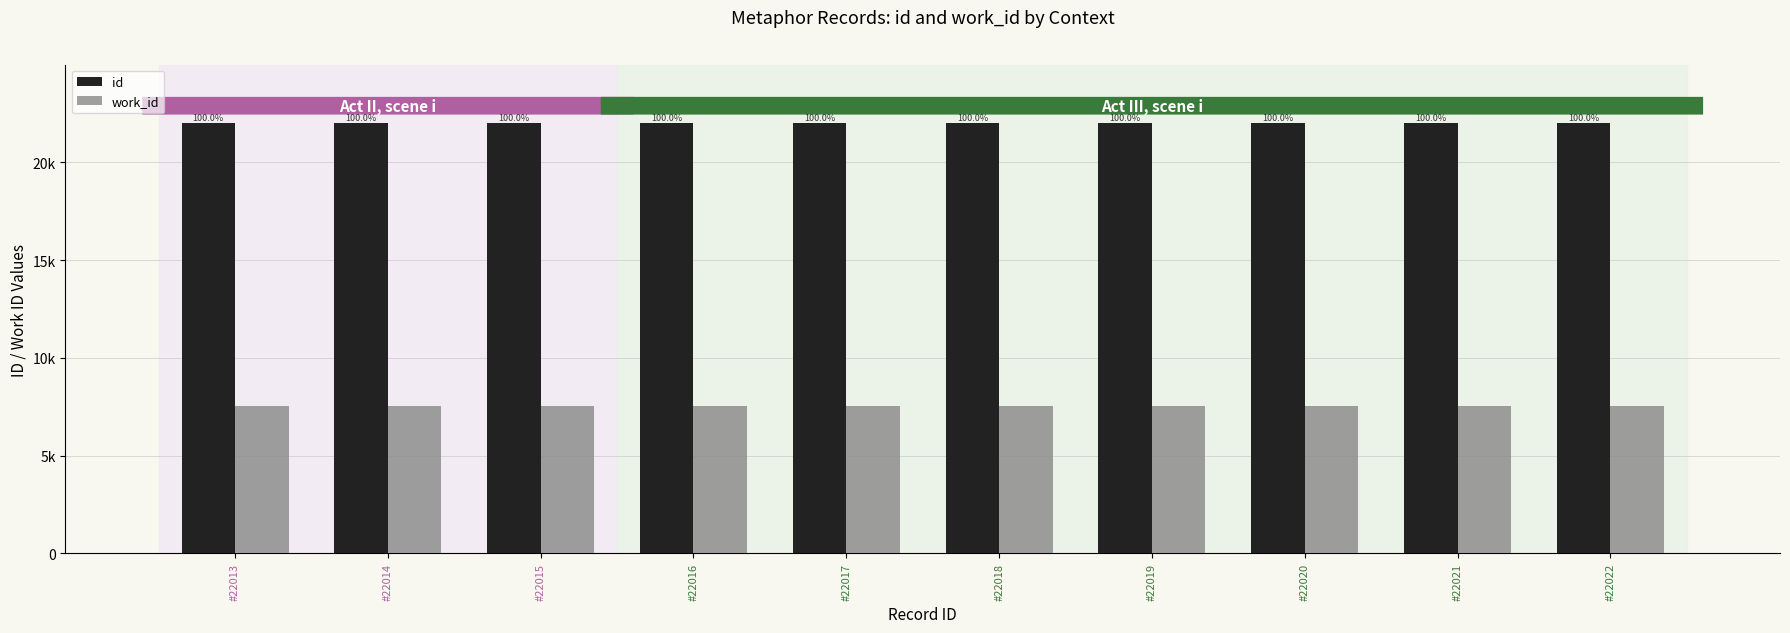

List the series in order of their overall mean, lowest first.

work_id, id